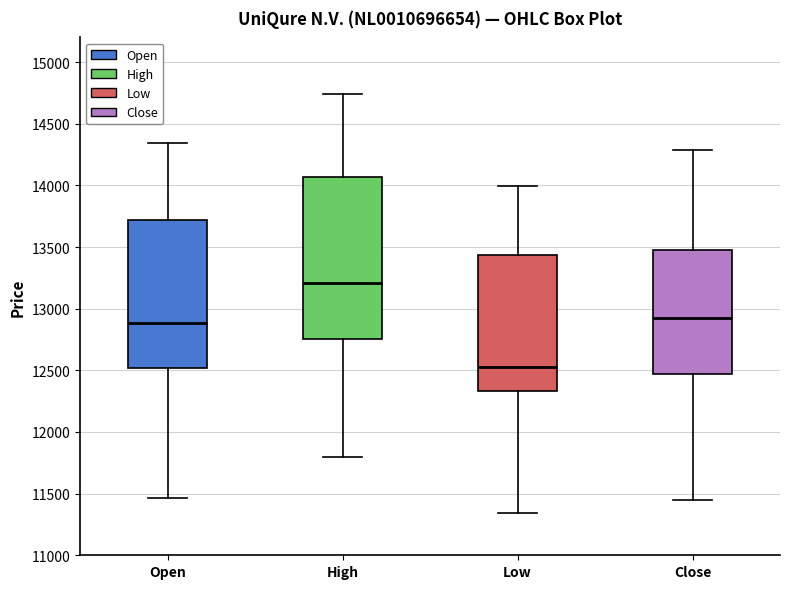

Comparing the boxes themselves (not the whiskers), which one is the tallest?

High